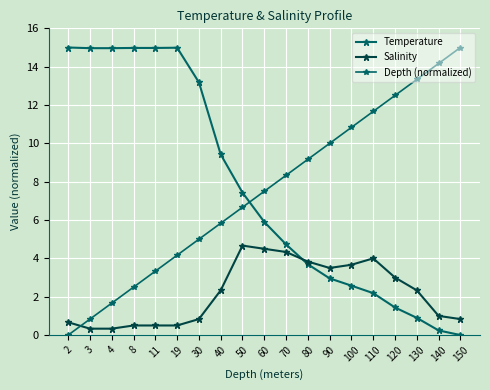

What is the greatest value displayed?

15.0